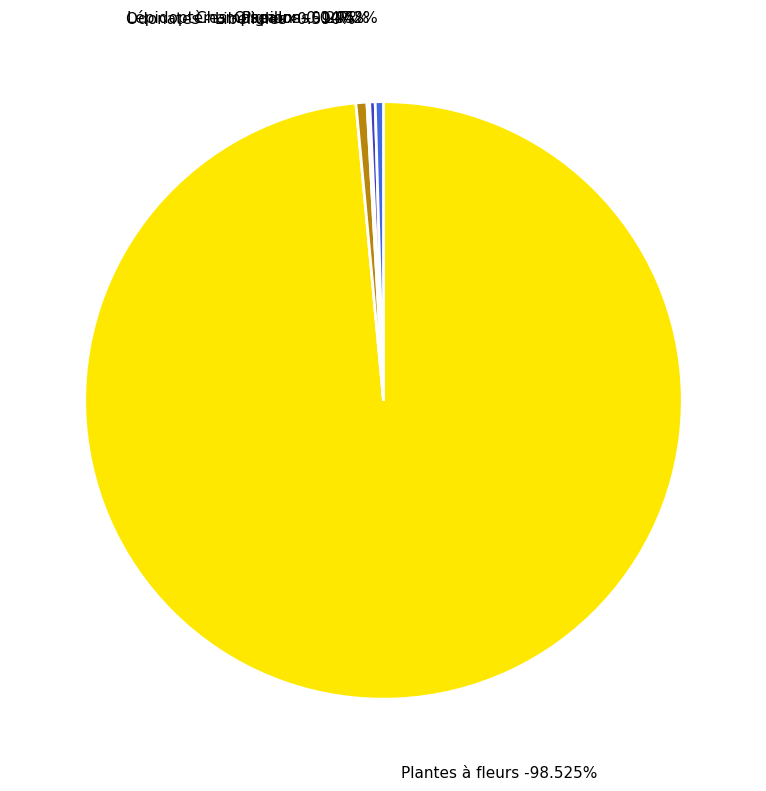

Which slice is the largest?

Plantes à fleurs